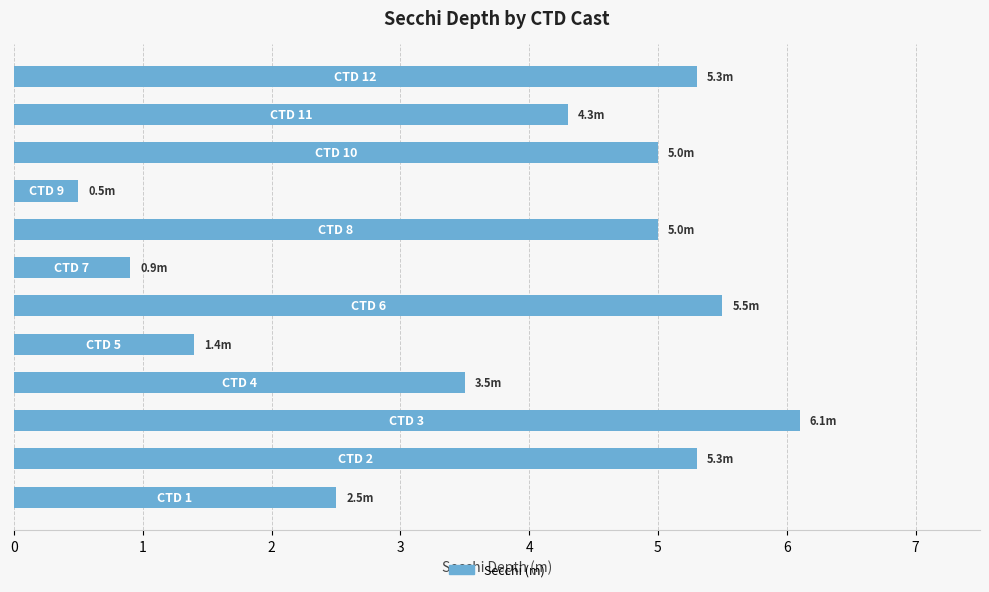

How many data points are less than 5?

6